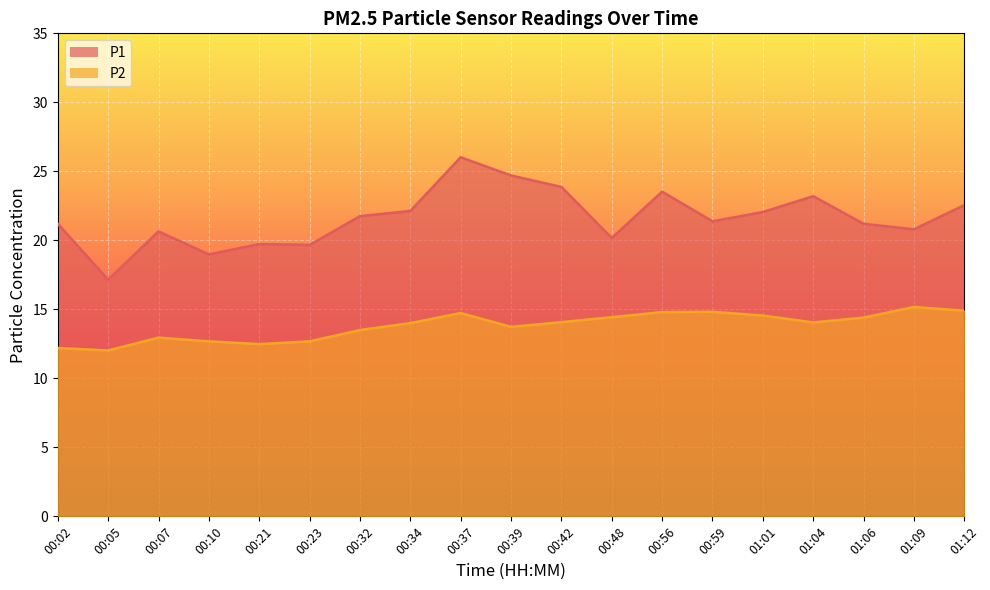

Rank the series by their maximum value, from highest to lowest.

P1, P2